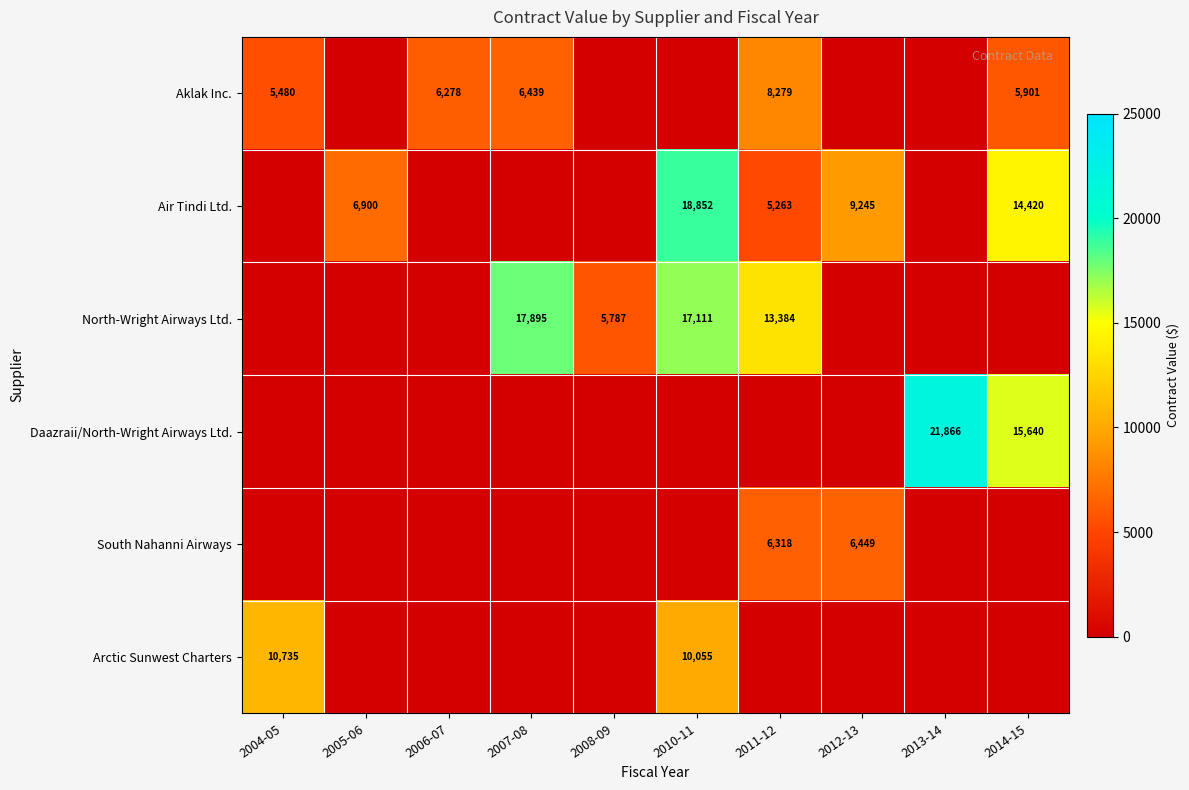

What is the difference between the Air Tindi Ltd. values at 2012-13 and 2005-06?

2345